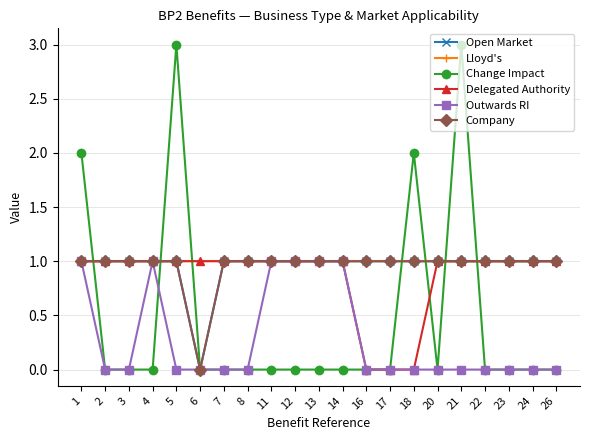

At how many categories does at least one series exceed 1?

4